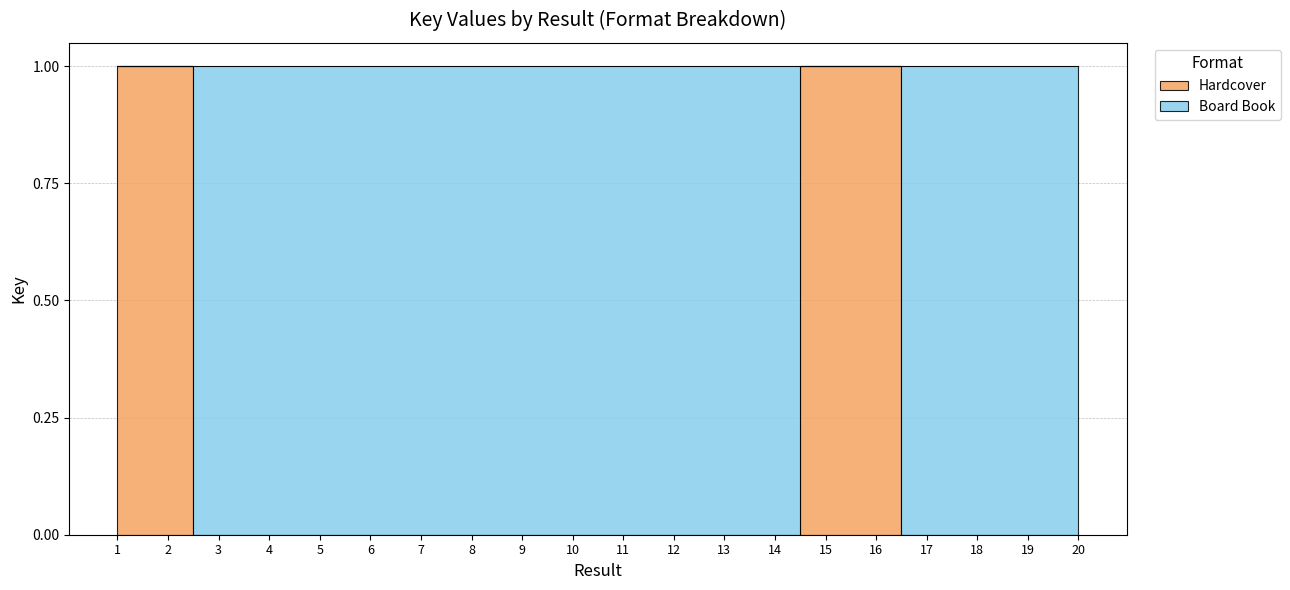

Which has a higher value, 17 or 7?

17